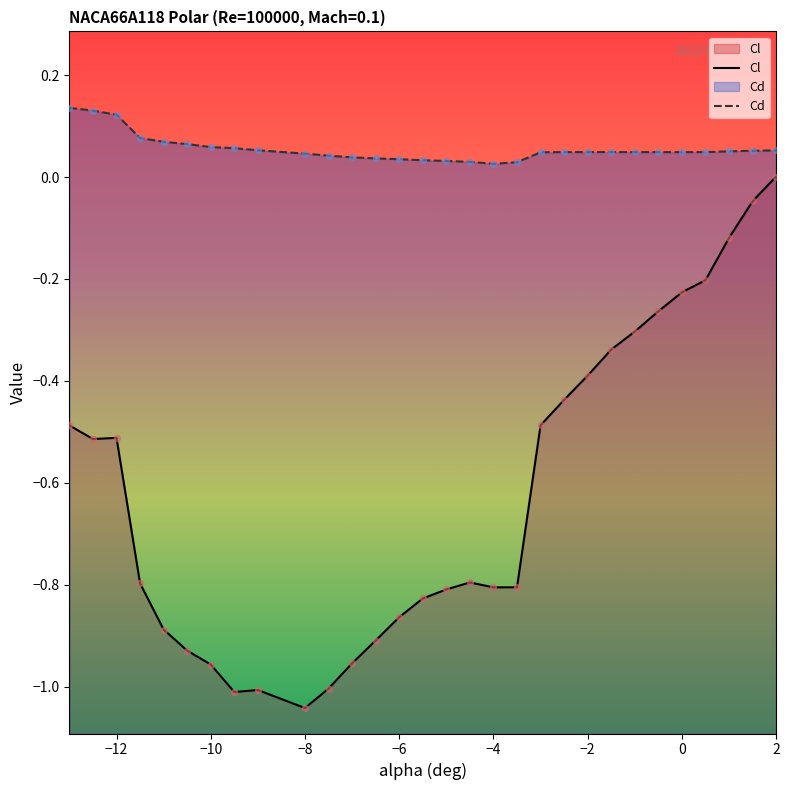

Which series contains the highest Y value?

Cd